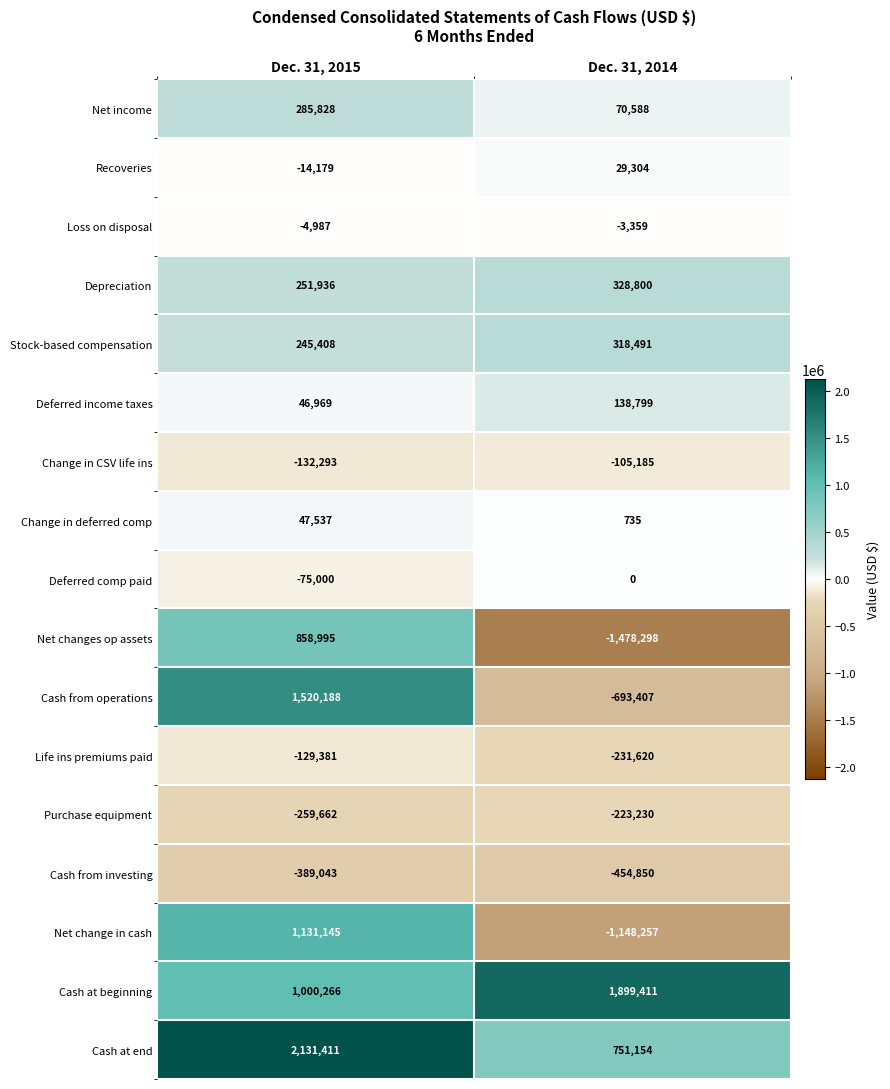

How many data points does each series have?

2